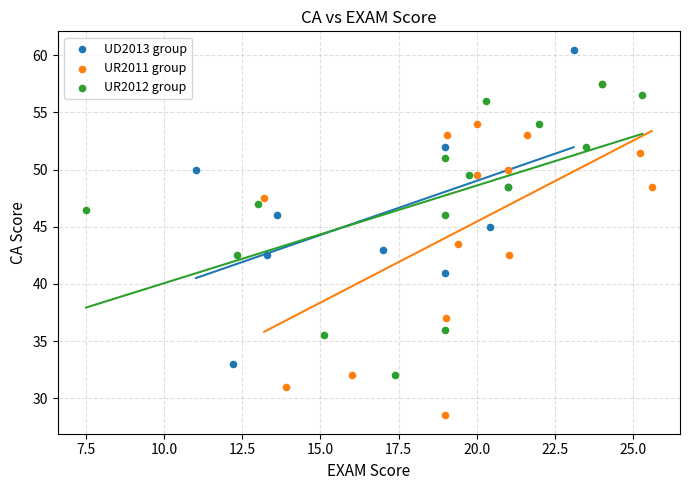

Which series reaches the maximum Y coordinate?

UD2013 group